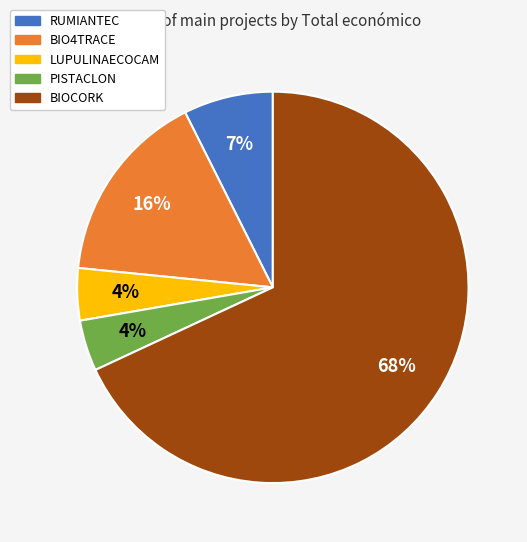

To the nearest percent, what is the combined percentage of BIO4TRACE and PISTACLON?

20%